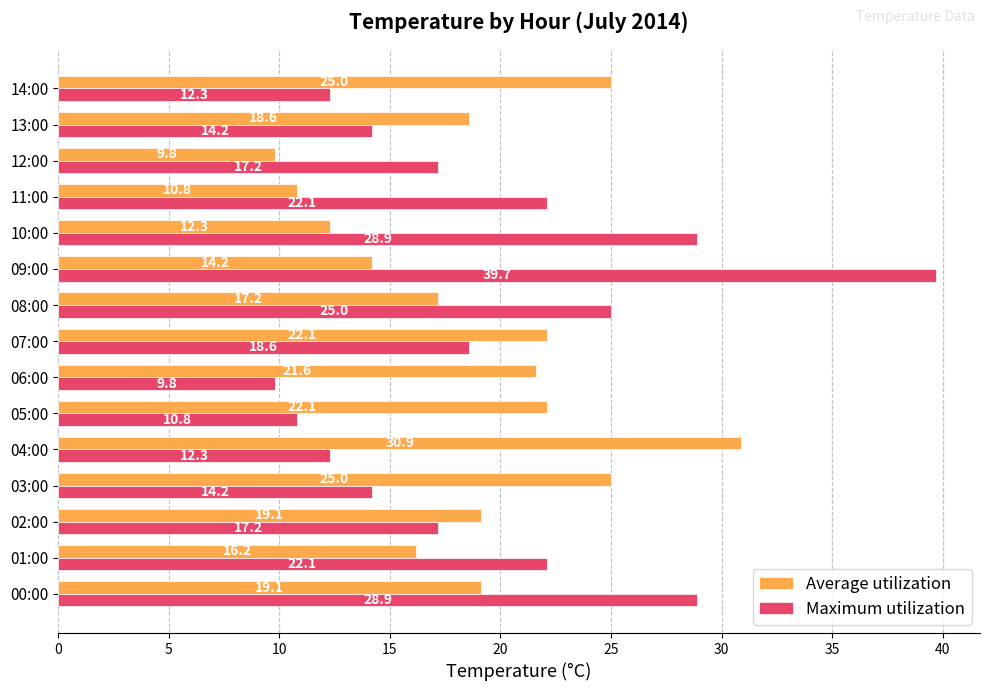

How many data points in Maximum utilization are less than 17?

6